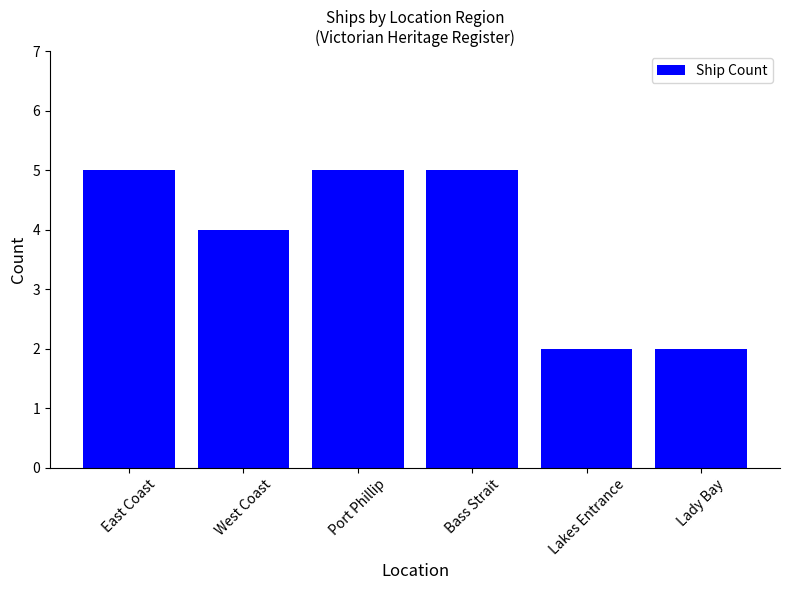

Count the values in the range 2 to 5.

6